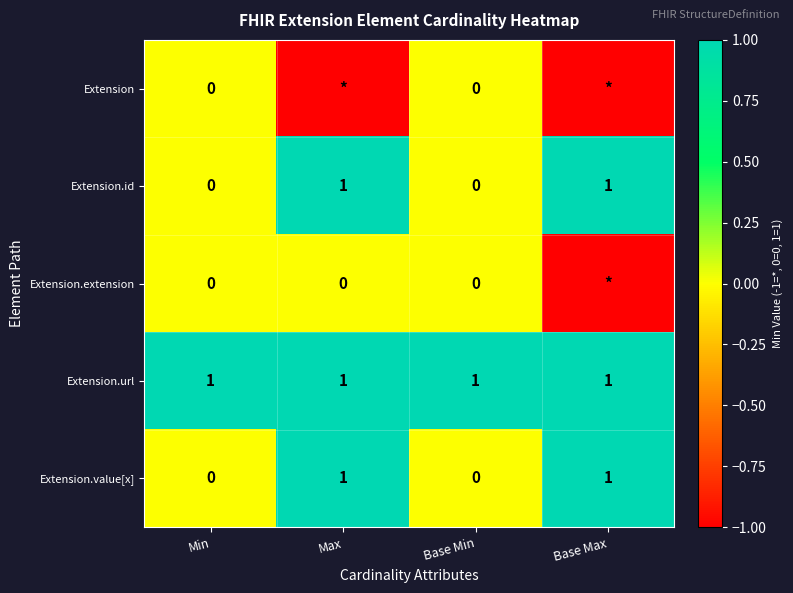

The value of Extension.value[x] at Min is 0. True or false?

True